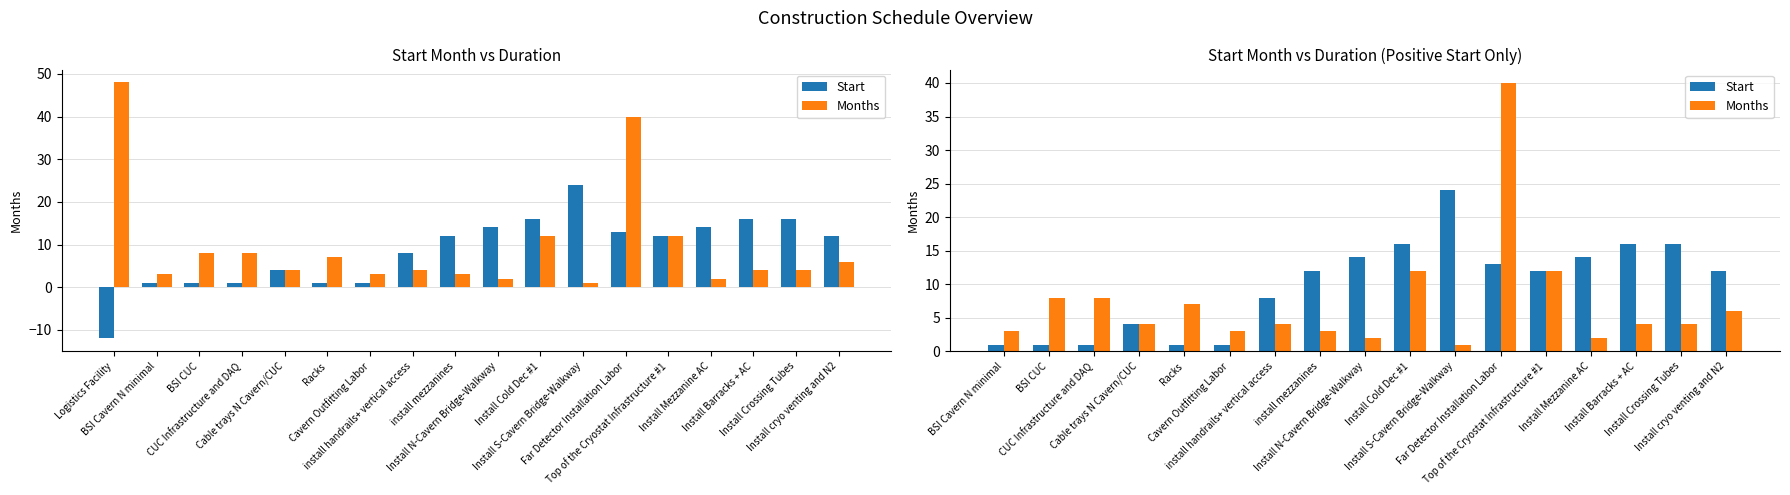

What is the average value of the Months series?

7